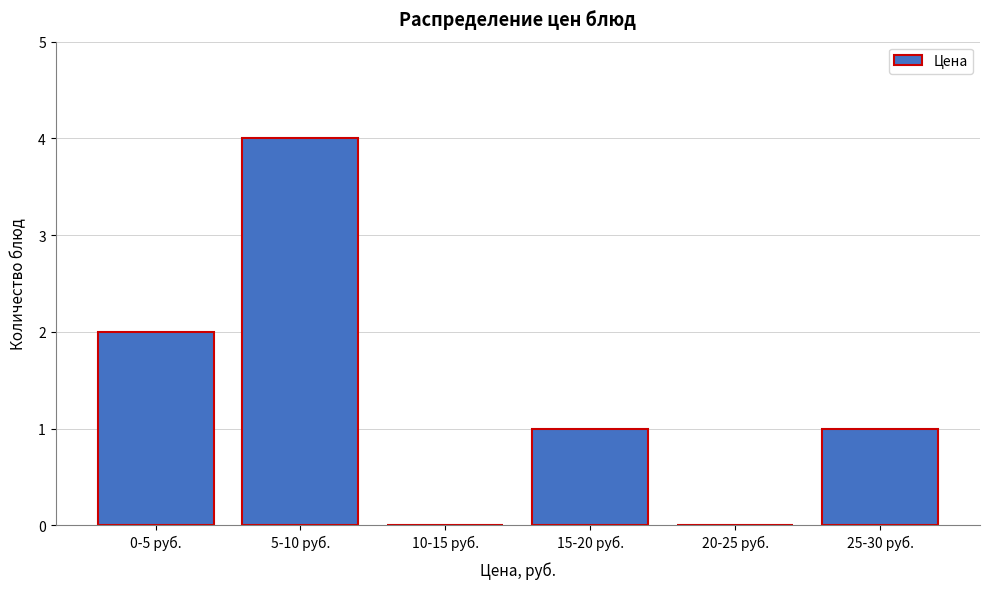

Reading left to right, transcribe all the data shown in this chart.

0-5 руб.=2	5-10 руб.=4	10-15 руб.=0	15-20 руб.=1	20-25 руб.=0	25-30 руб.=1